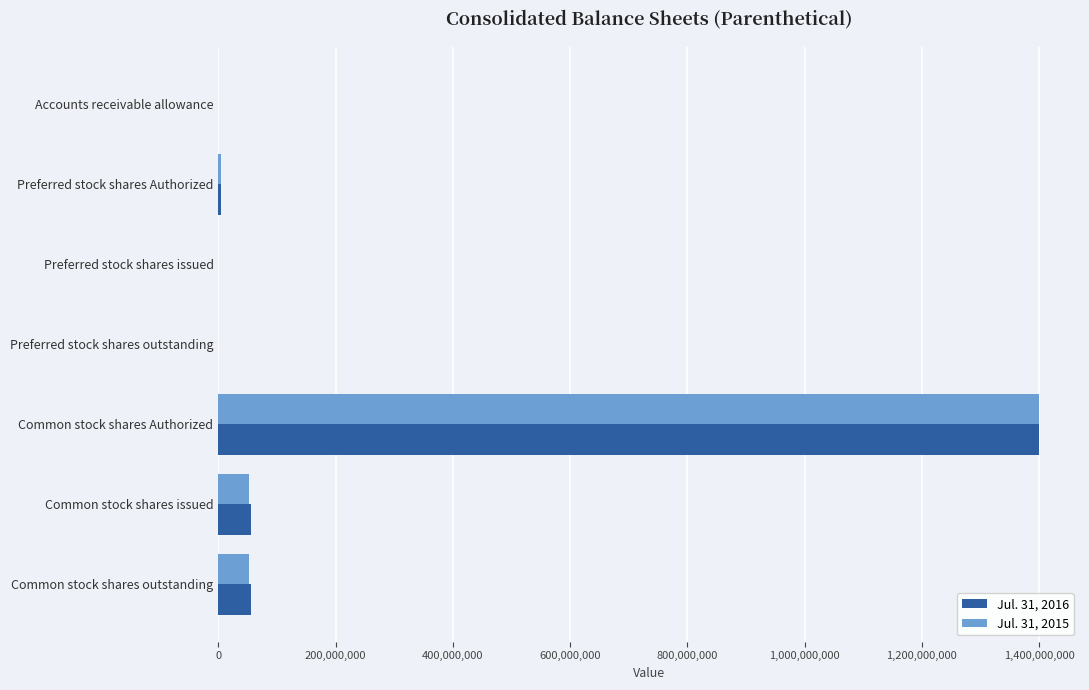

True or false: Jul. 31, 2016 has a value of 975572112 at Preferred stock shares outstanding.

False